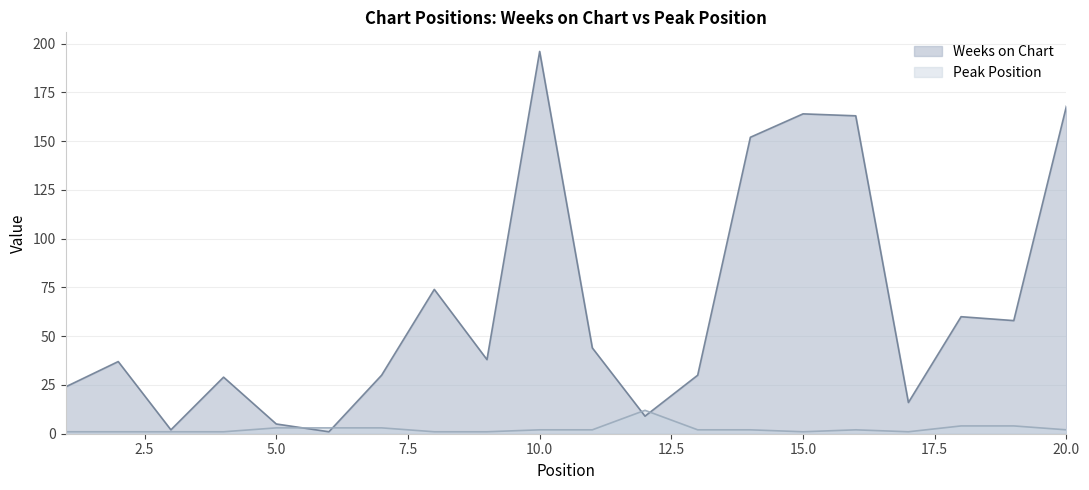

What is the total value across all series at 11?

46